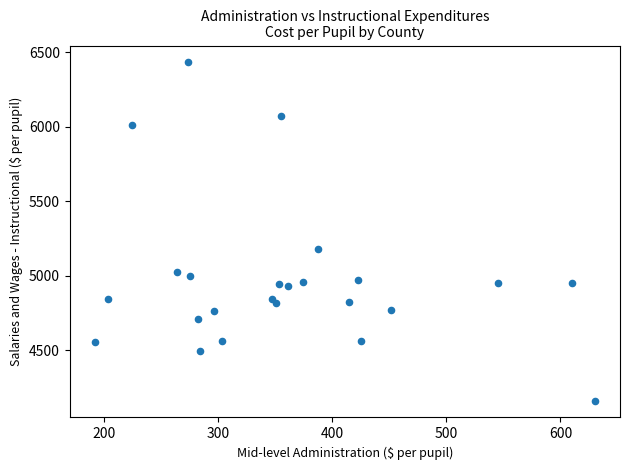

What Y value in the scatter plot is closest to 5297?

5177.4